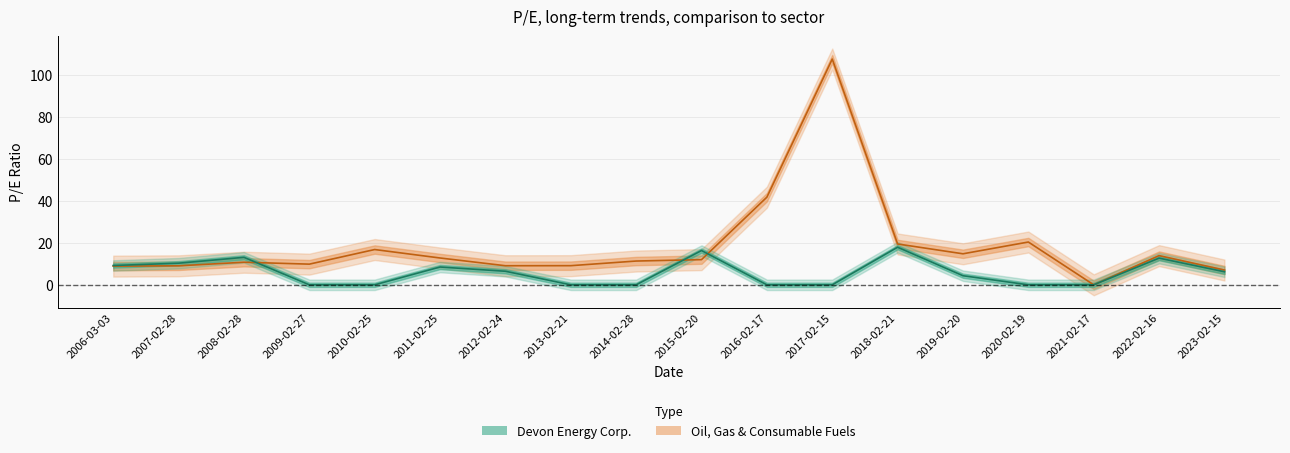

What is the label of the 13th point from the right?

2011-02-25